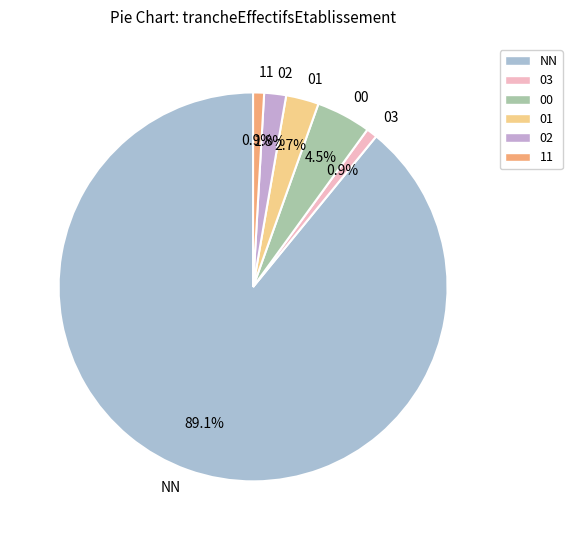

Which slice is the largest?

NN